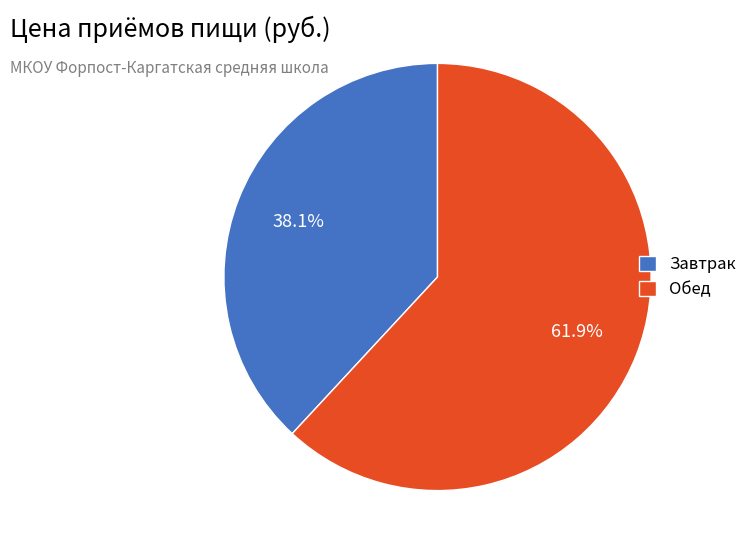

Combined, do Завтрак and Обед account for over 50%?

Yes